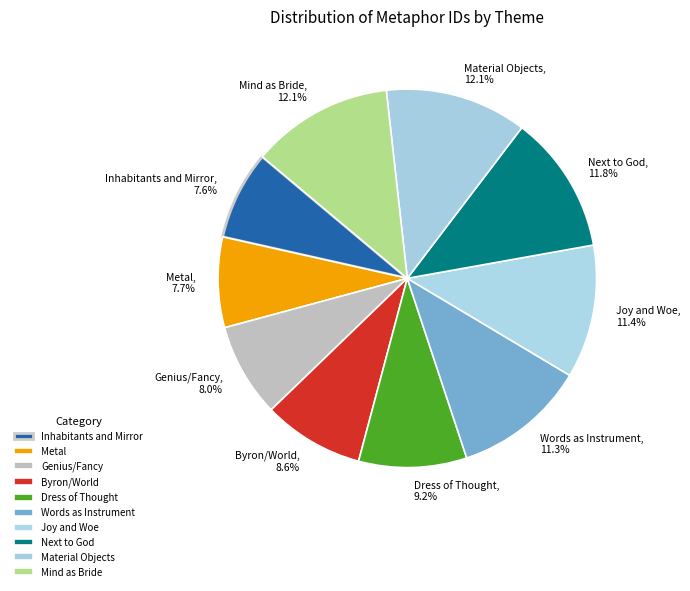

To the nearest percent, what portion does Byron/World represent?

9%